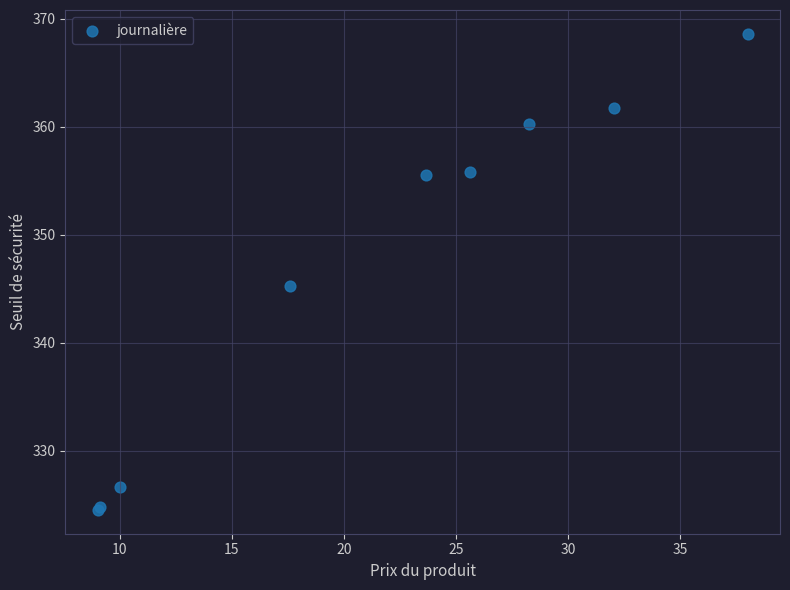

What Y value in the scatter plot is closest to 346?

345.2